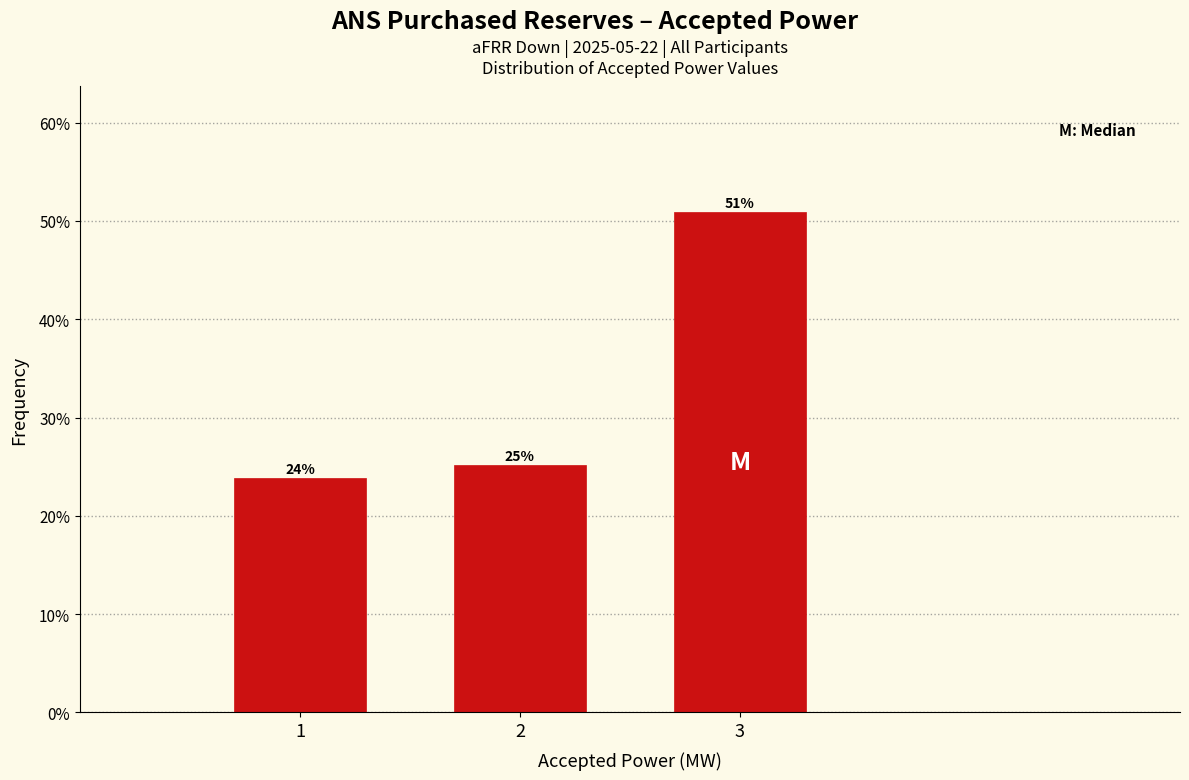

Does the chart contain any negative values?

No